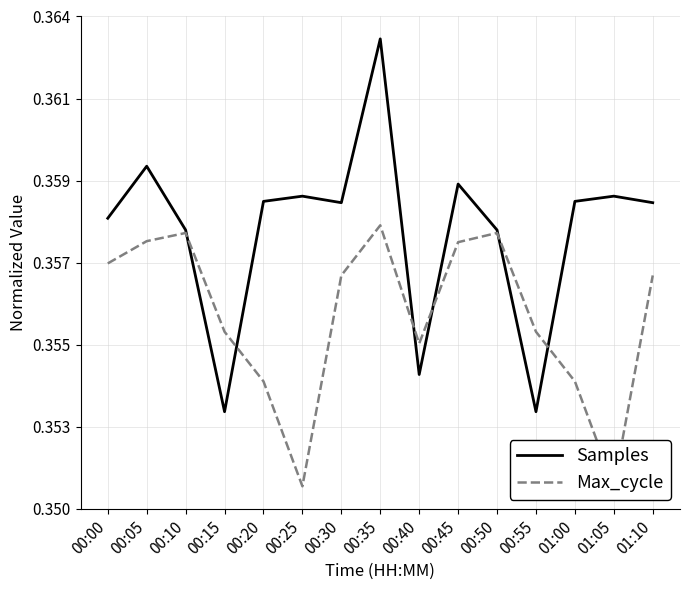

Count the Samples values in the range 0 to 1.

15